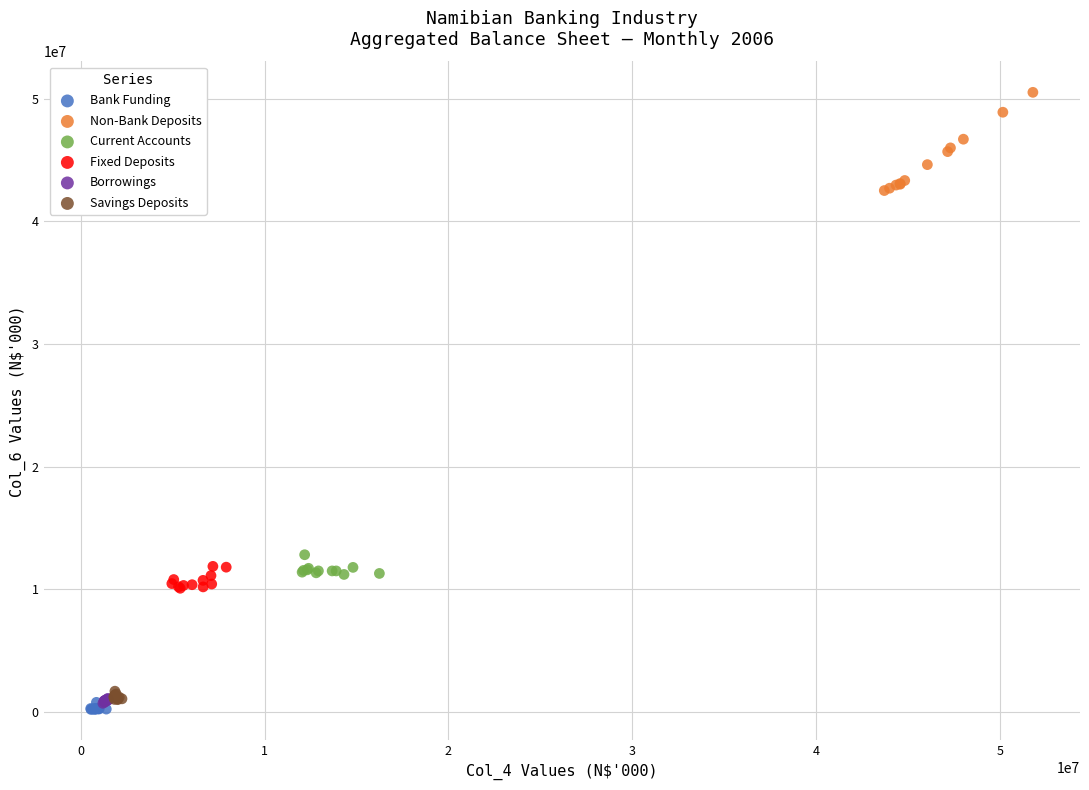

Which series has the largest Y range (max minus min)?

Non-Bank Deposits